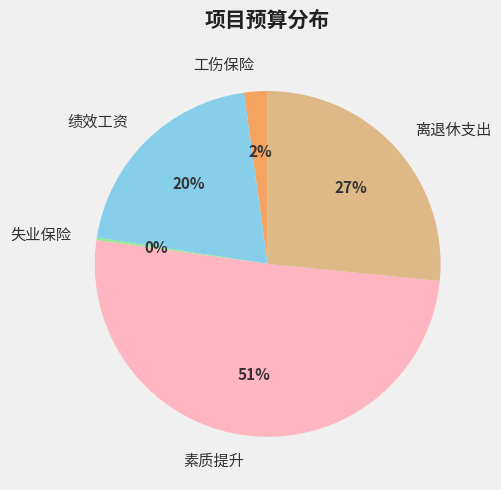

Which slice represents more than half of the pie?

素质提升